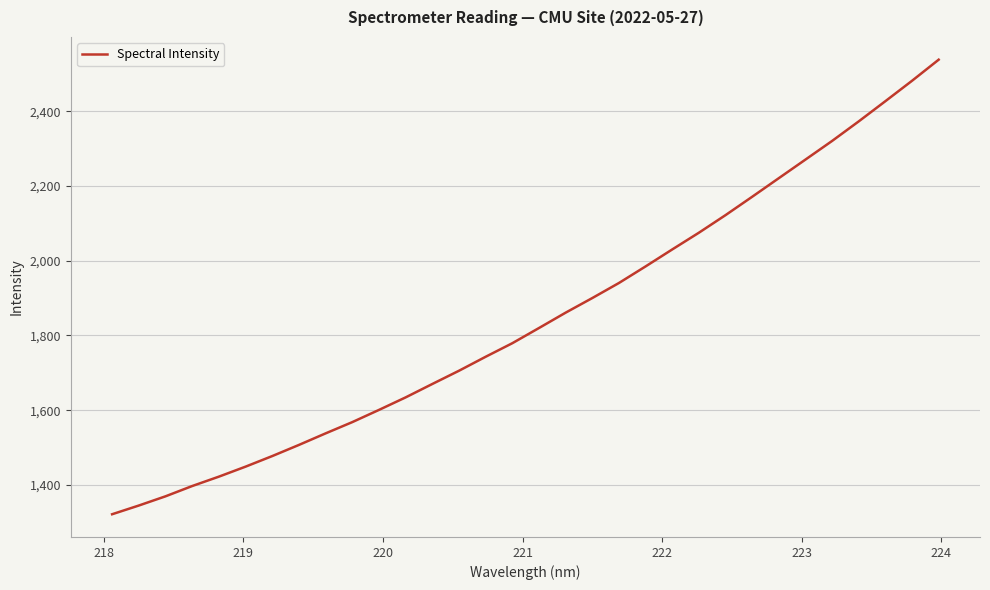

What is the minimum value shown in the chart?

1321.4